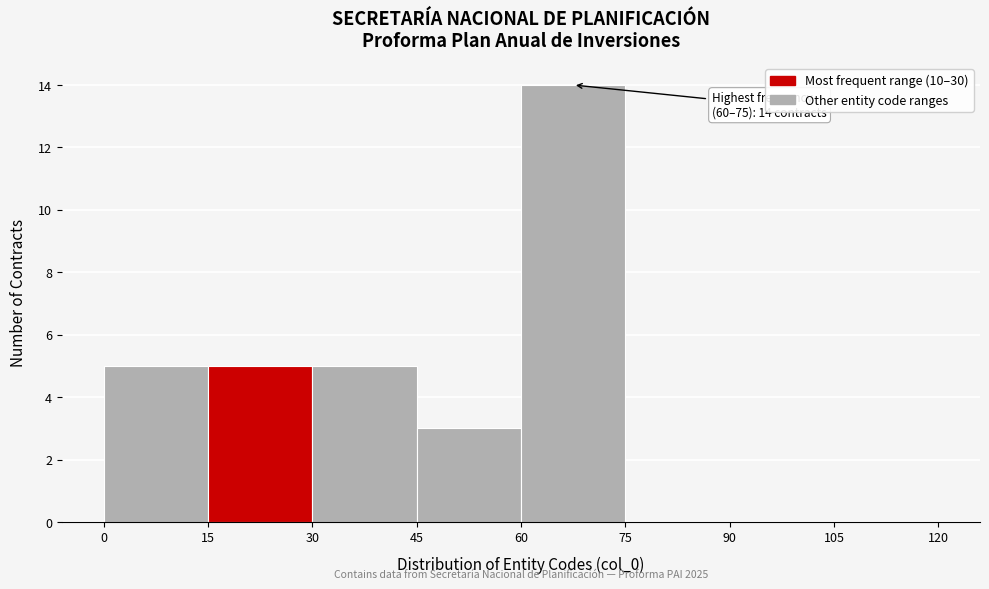

Which range on the x-axis has the tallest bar?

60 to 75